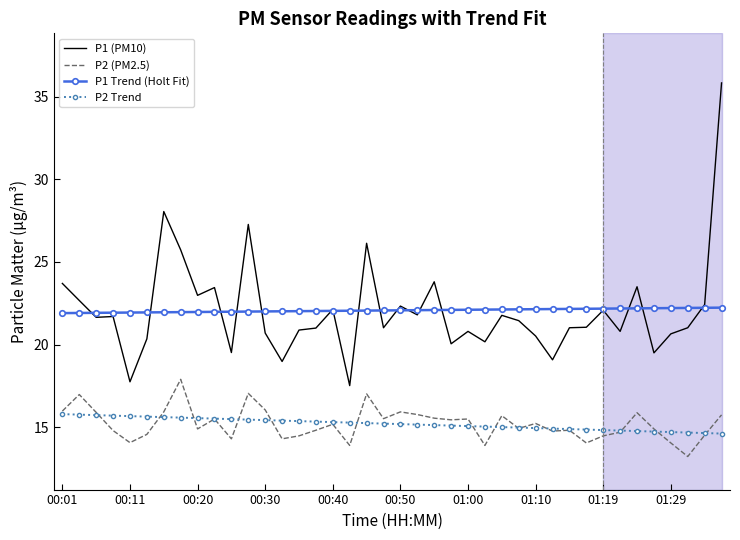

What is the lowest value of the P2 Trend series?

14.6